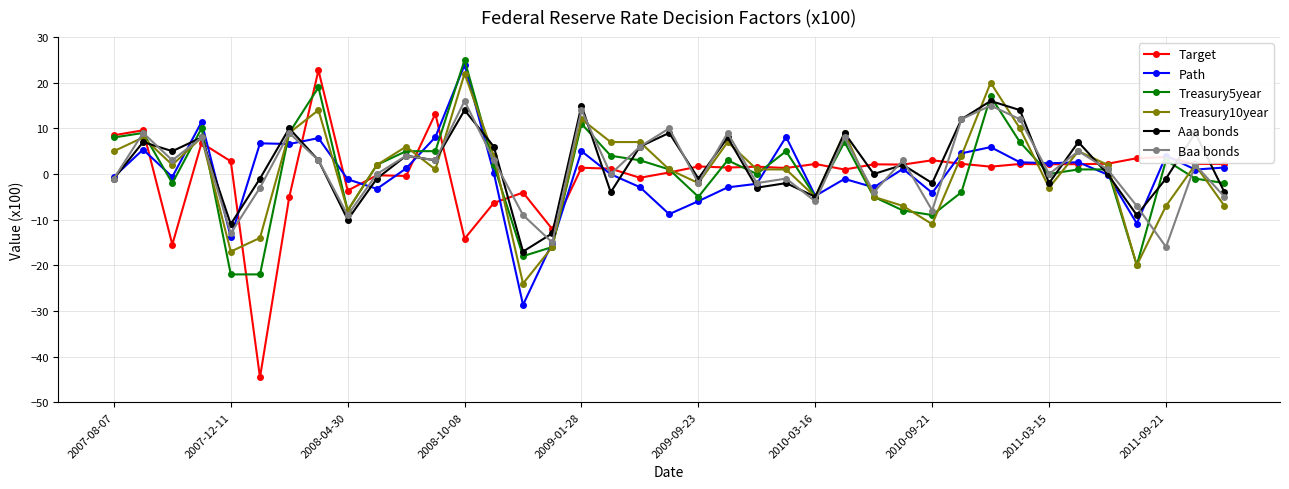

What is the lowest value of the Treasury10year series?

-24.0